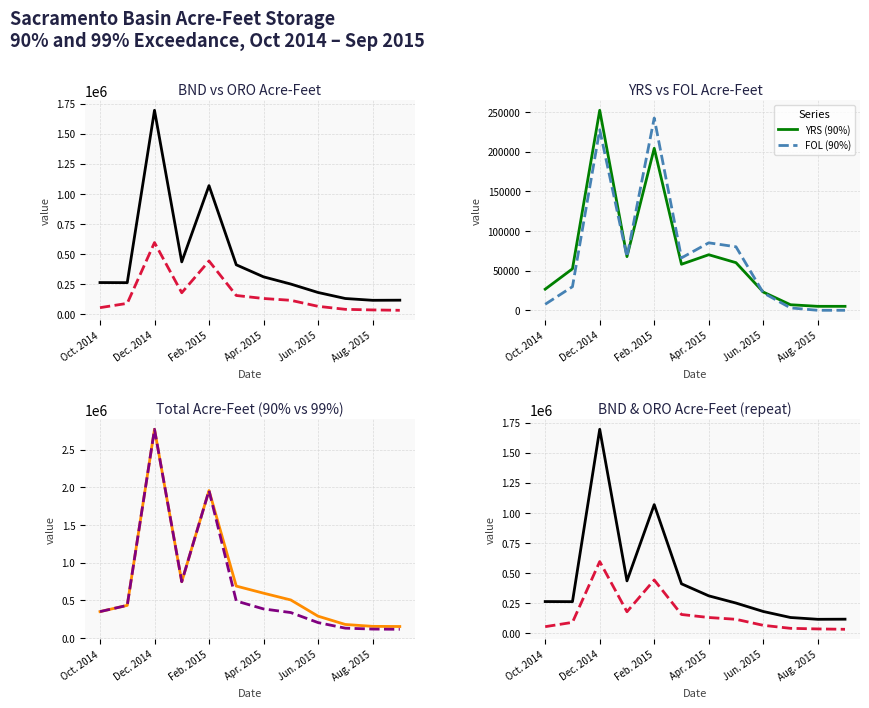

True or false: BND (90%) and ORO (90%) cross at least once.

False